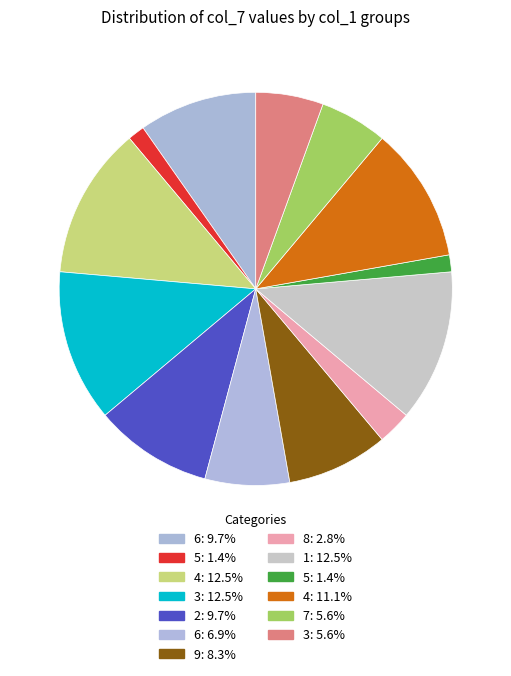

Is there any slice that represents more than half of the pie?

No